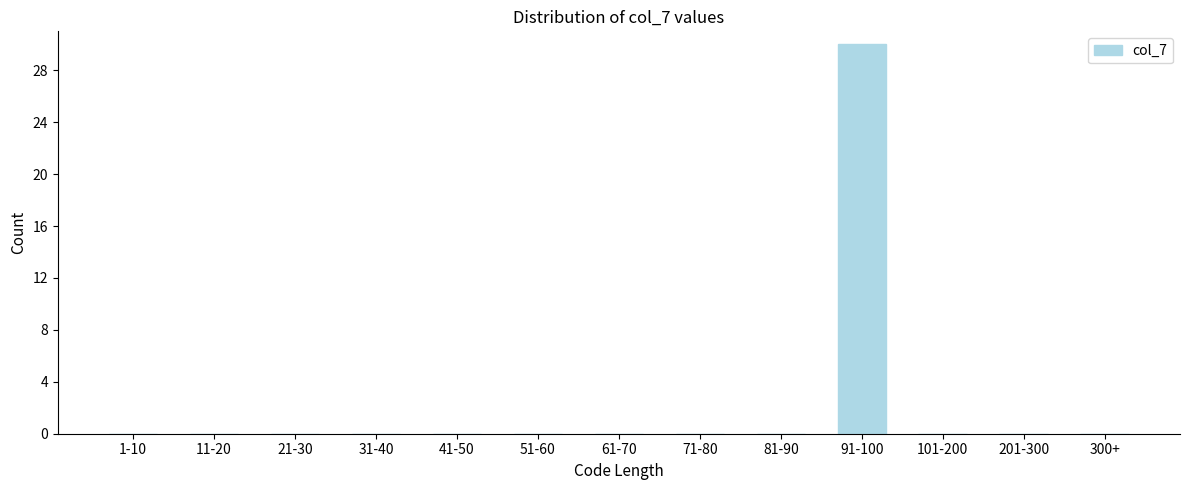

Reading left to right, extract all data points from this chart.

1-10=0	11-20=0	21-30=0	31-40=0	41-50=0	51-60=0	61-70=0	71-80=0	81-90=0	91-100=30	101-200=0	201-300=0	300+=0